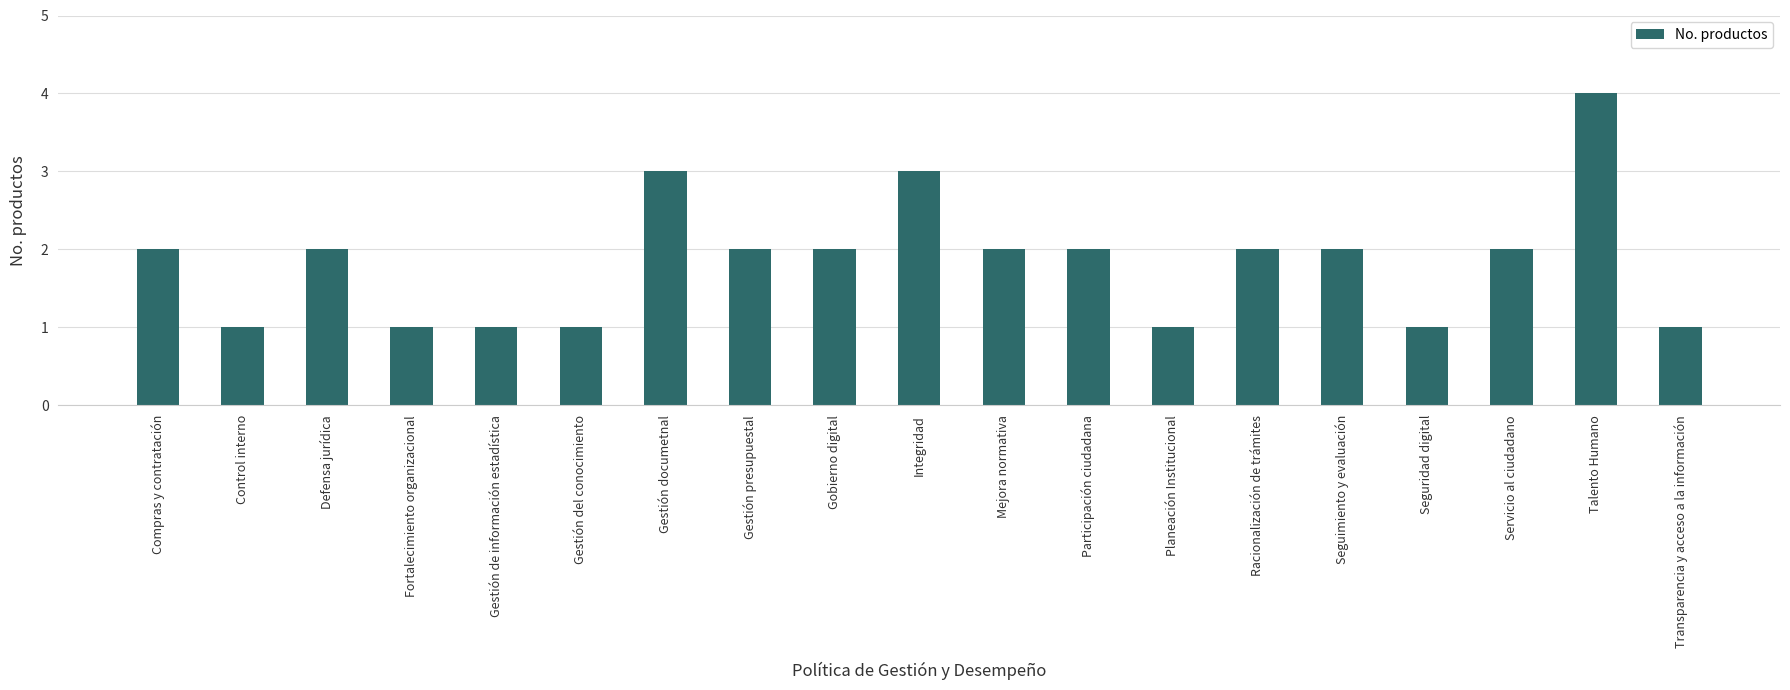

Read the value at Fortalecimiento organizacional.

1